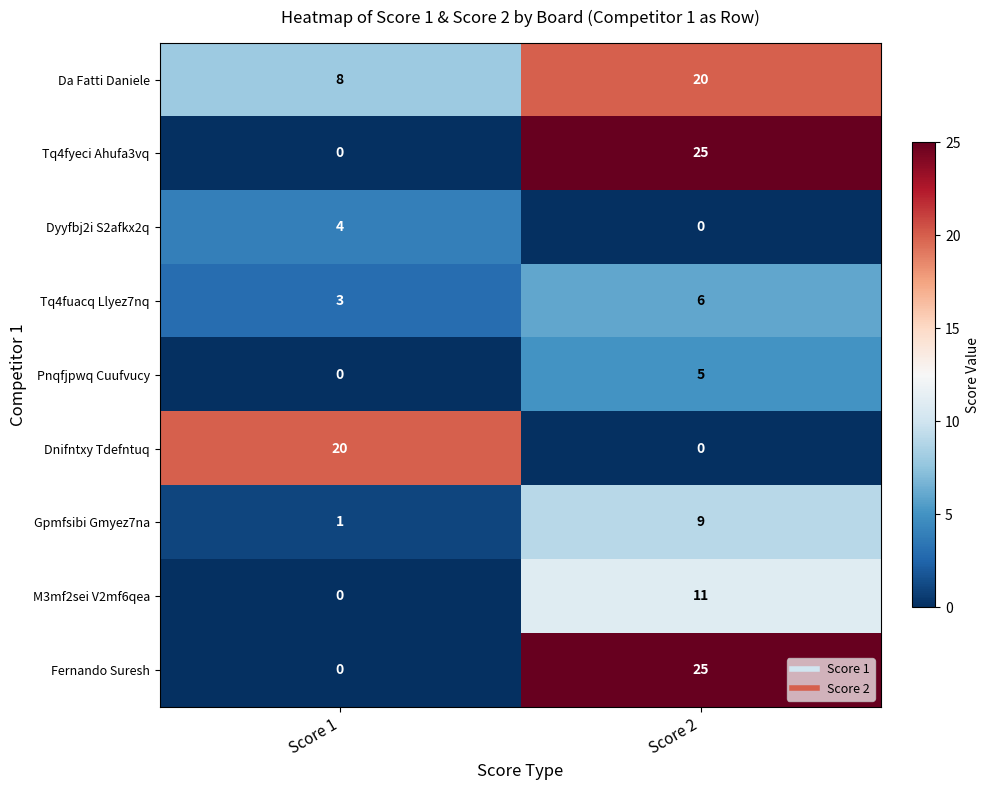

The Dnifntxy Tdefntuq series shows 7 at Score 1. True or false?

False